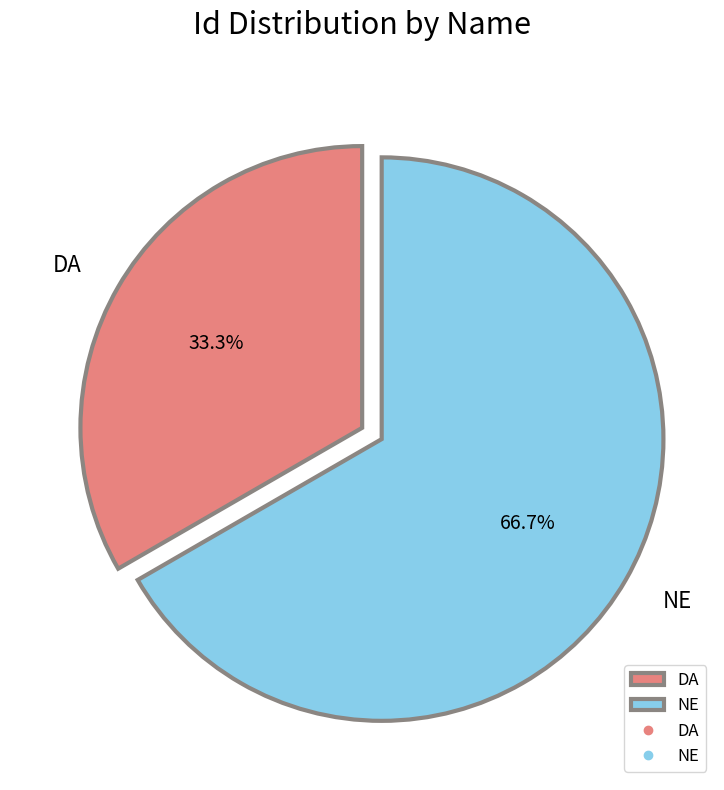

True or false: DA accounts for 45% of the total.

False